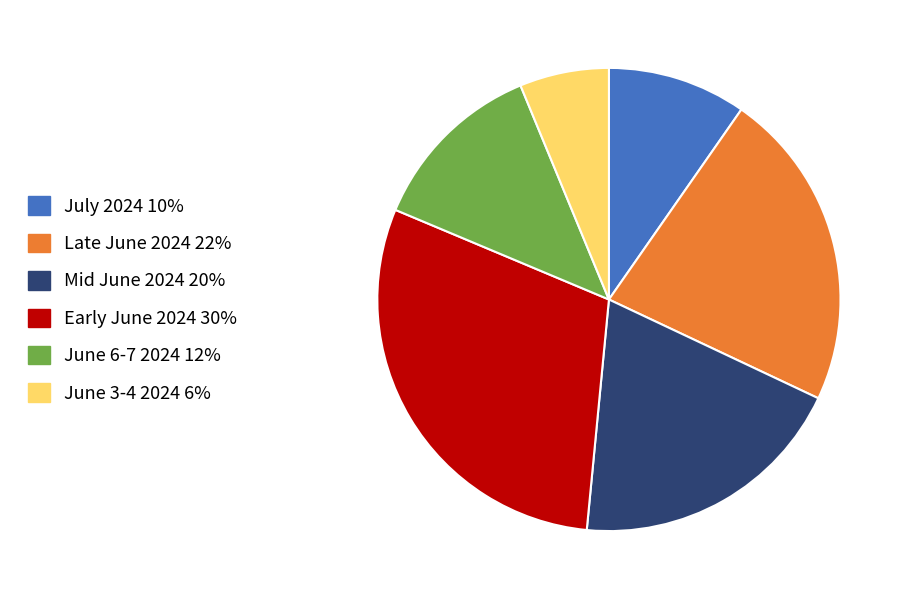

How many slices are in this pie chart?

6